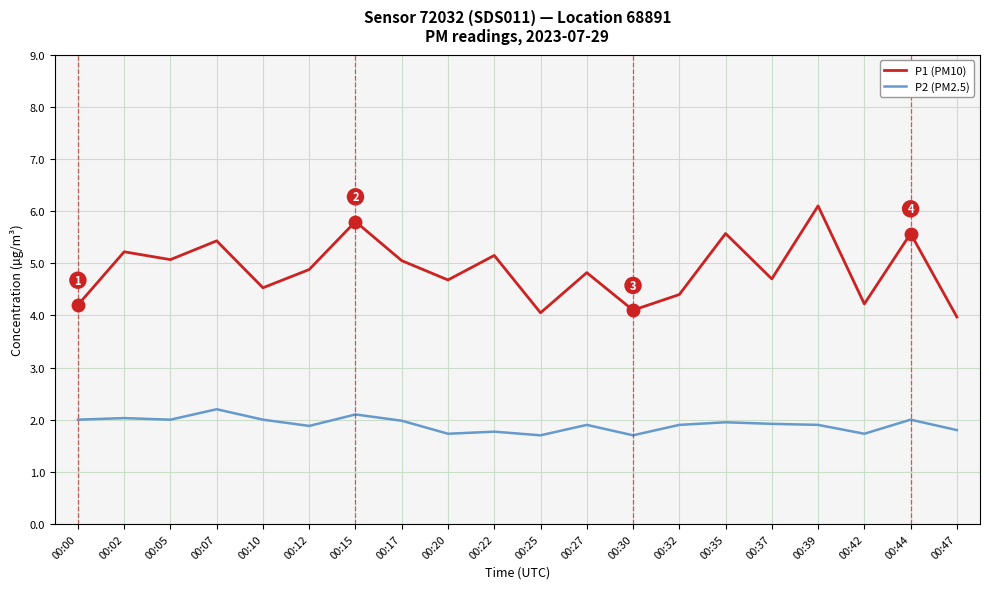

Which series has the largest total across all categories?

P1 (PM10)